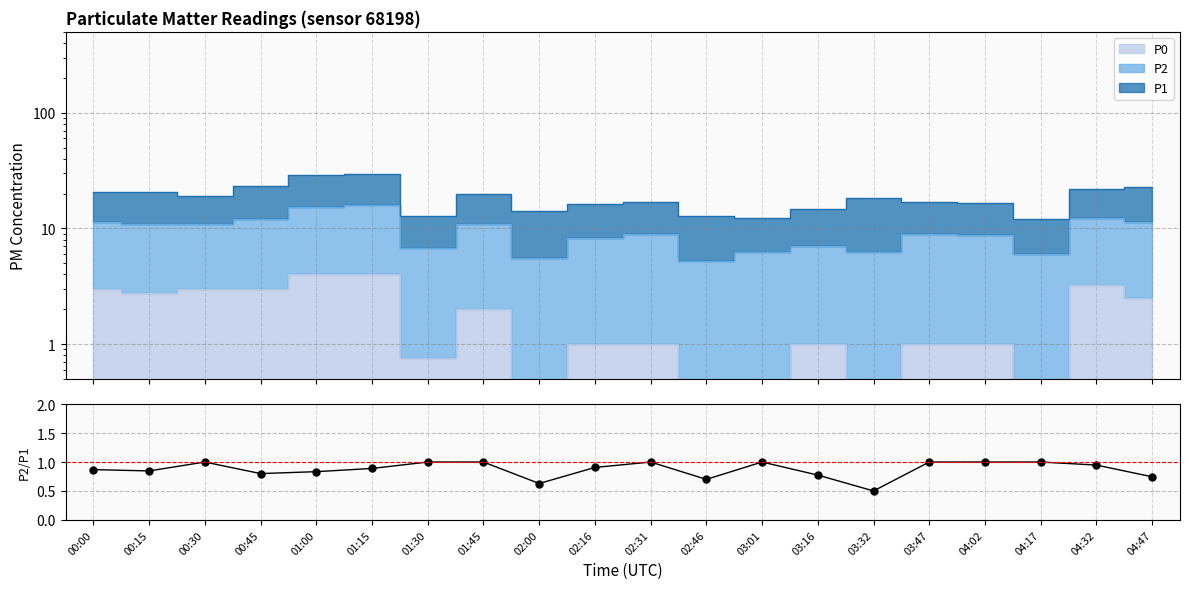

At which label is the value closest to 0?

03:32